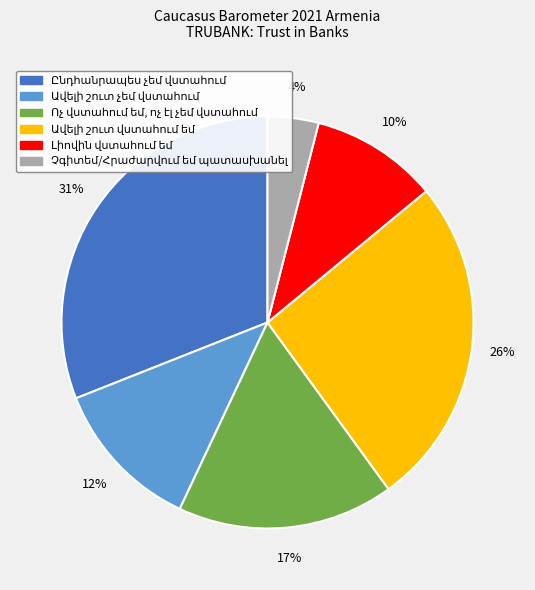

Does any single category account for the majority?

No